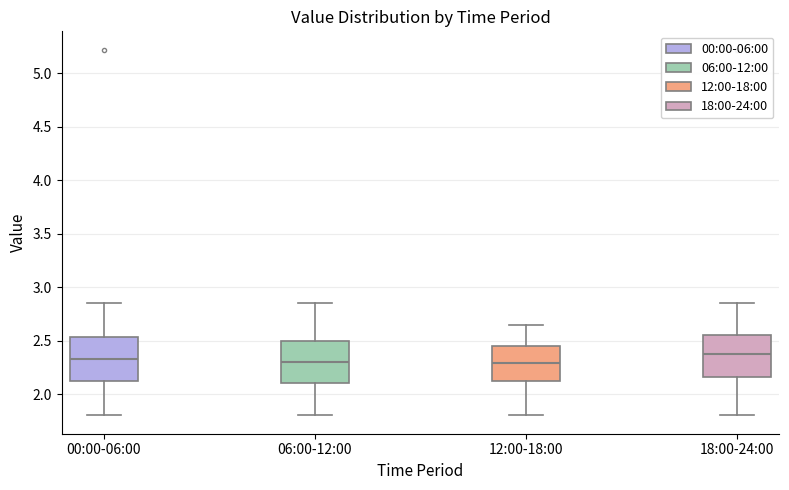

Where is the lower edge of the box for 12:00-18:00 on the y-axis? The values are not printed on the chart, so give them approximately, as read against the axis.

2.10